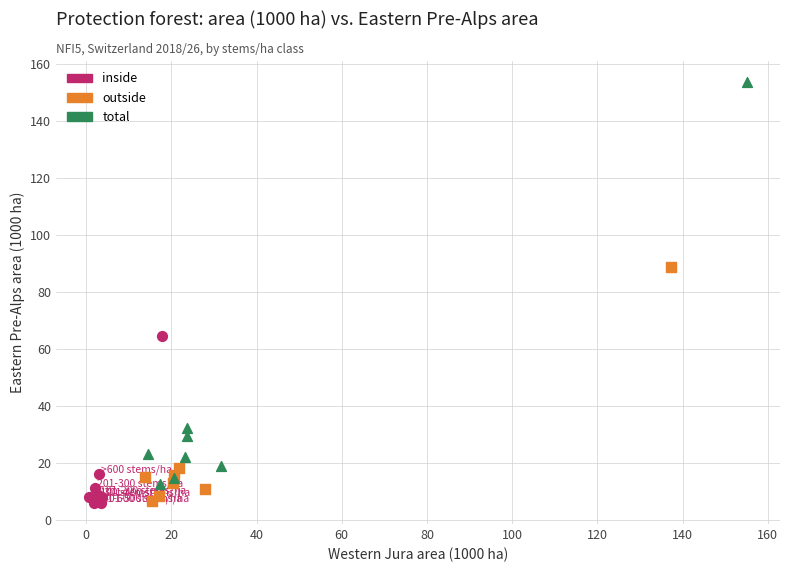

Which series has the widest spread of Y values?

total